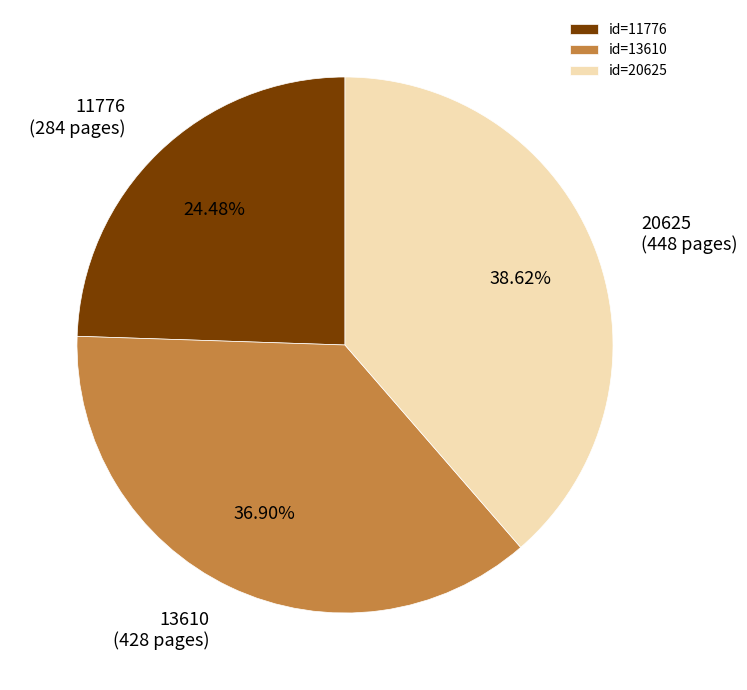

Which slice is the smallest?

11776